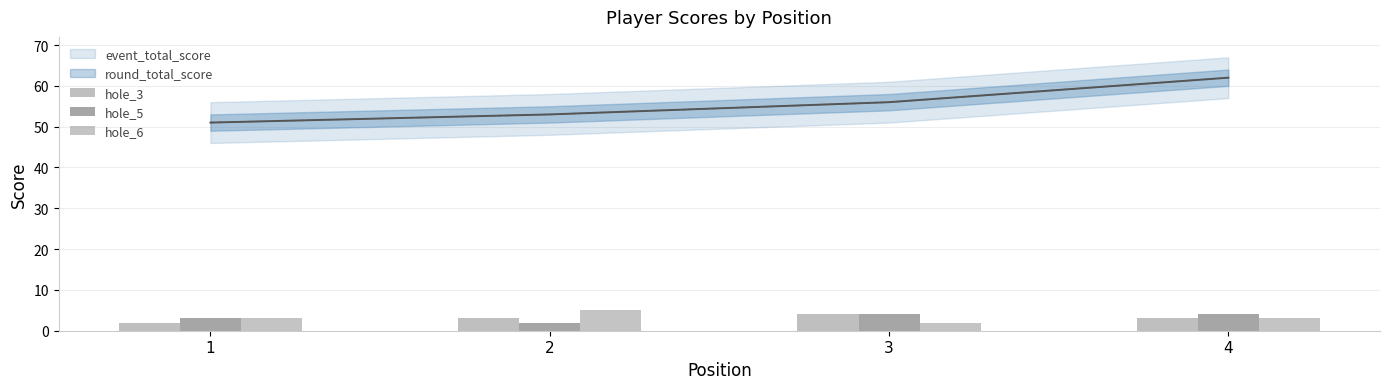

The hole_5 series shows 4 at 4. True or false?

True